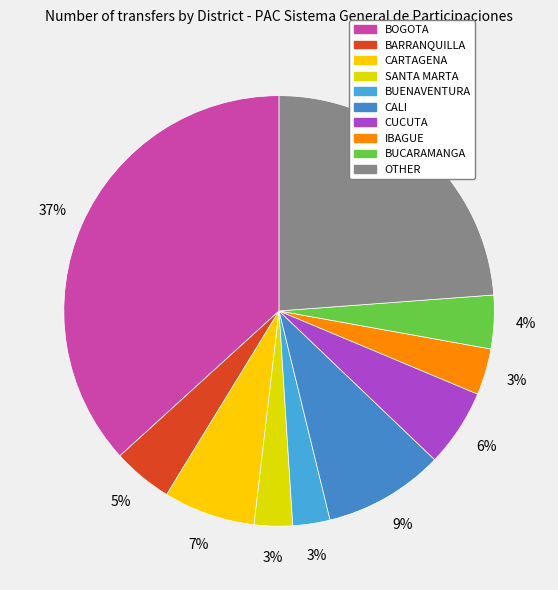

Between BARRANQUILLA and SANTA MARTA, which is larger?

BARRANQUILLA